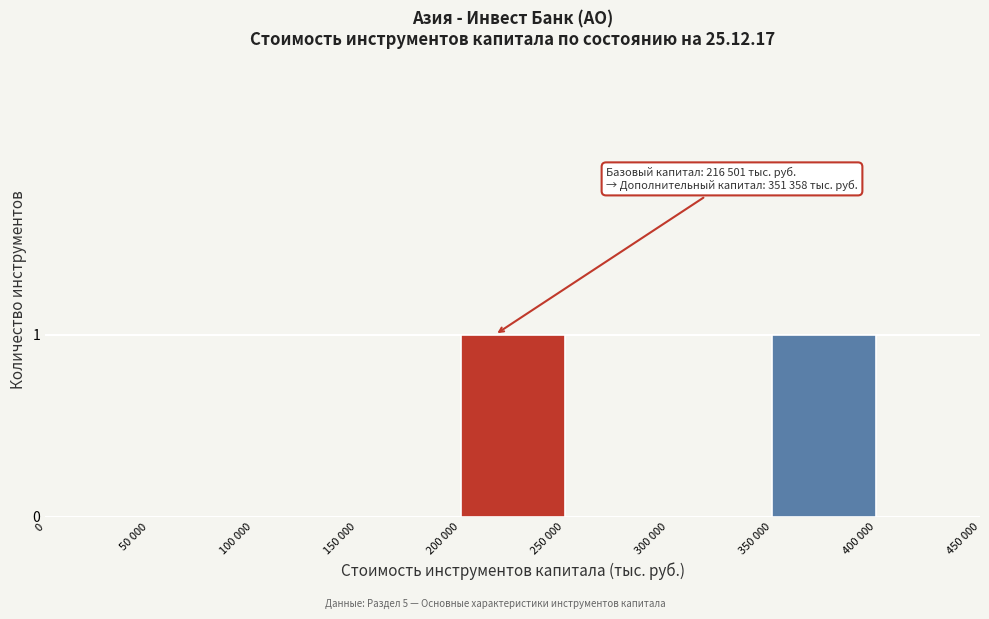

Reading left to right, extract all data points from this chart.

0=0	50 000=0	100 000=0	150 000=0	200 000=1	250 000=0	300 000=0	350 000=1	400 000=0